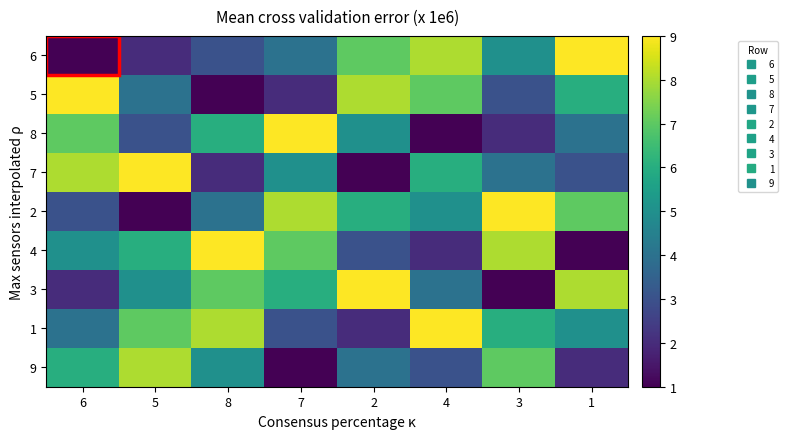

At 5, list the series in order from smallest to largest.

2, 6, 8, 5, 3, 4, 1, 9, 7